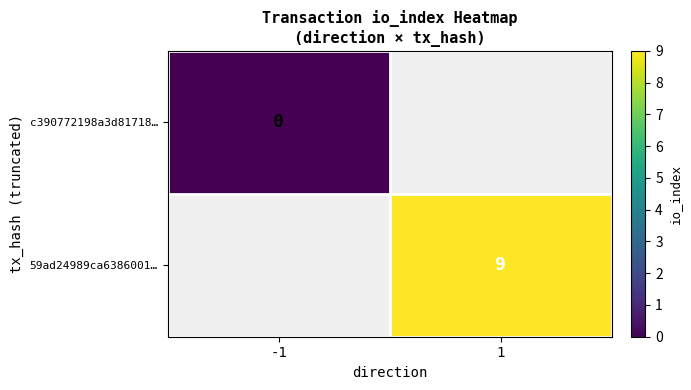

The 59ad24989ca6386001… series shows 5 at 1. True or false?

False